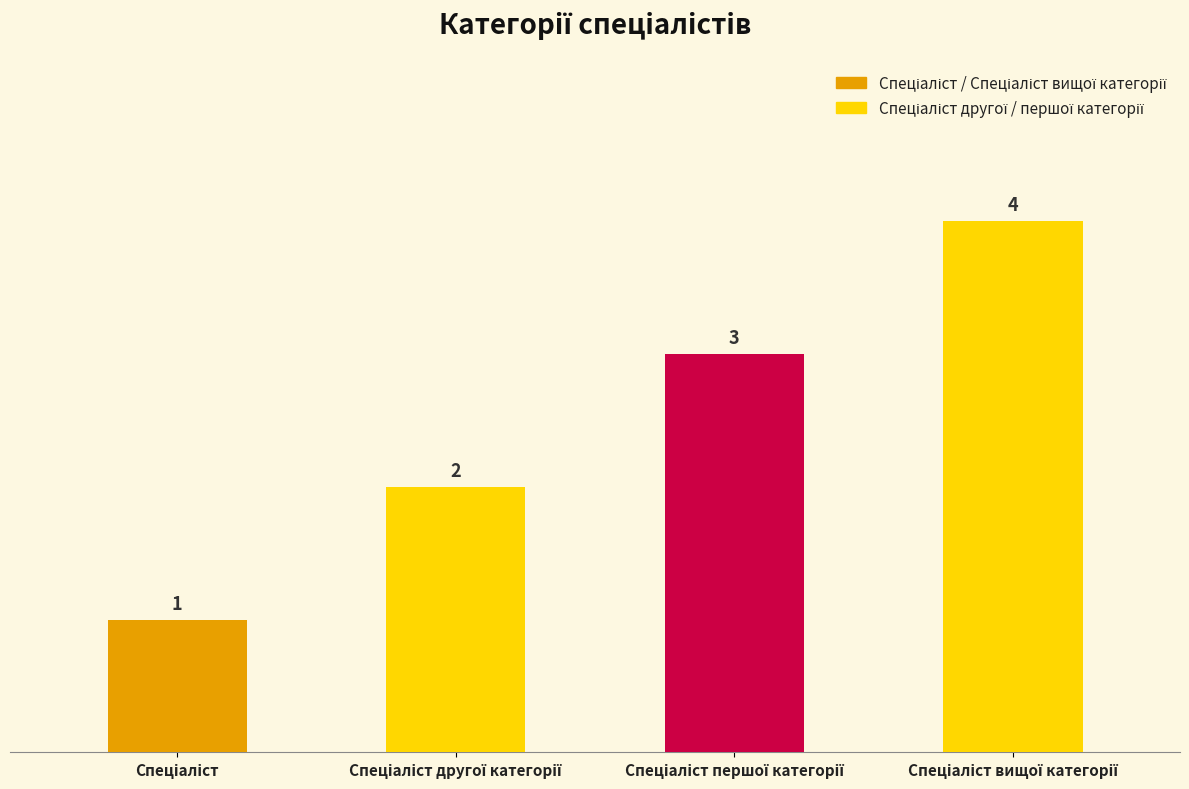

What is the value of the 4th bar from the left?

4